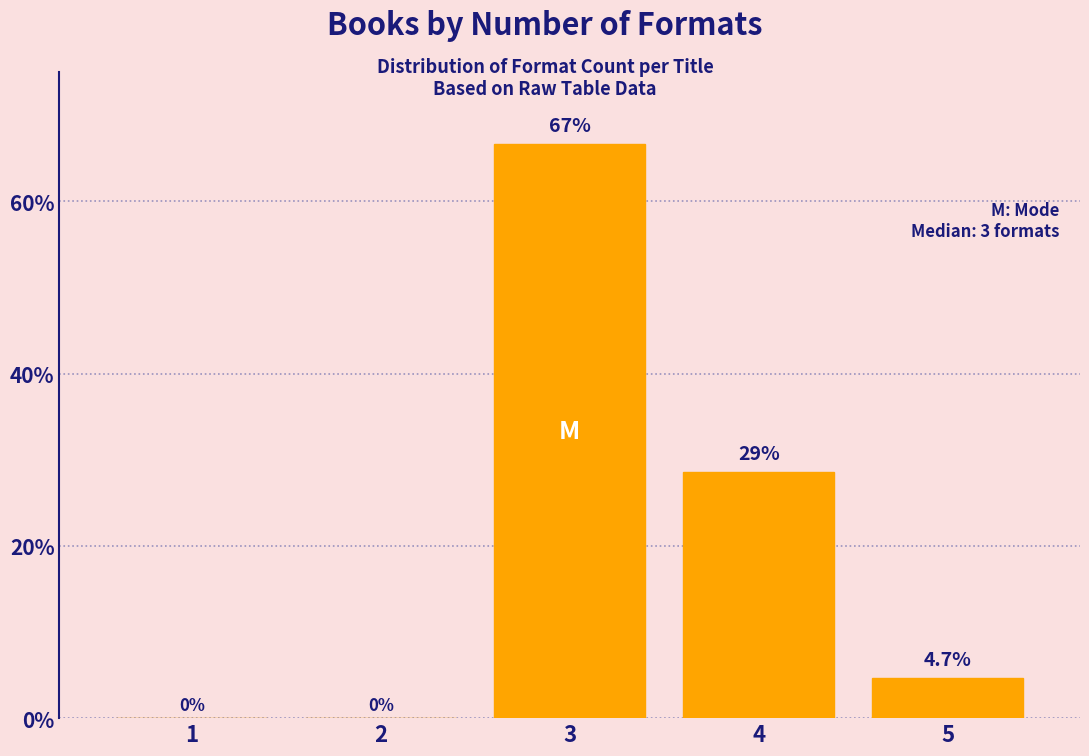

Reading left to right, list all the values displayed in this chart.

1=0.0	2=0.0	3=66.7	4=28.6	5=4.7